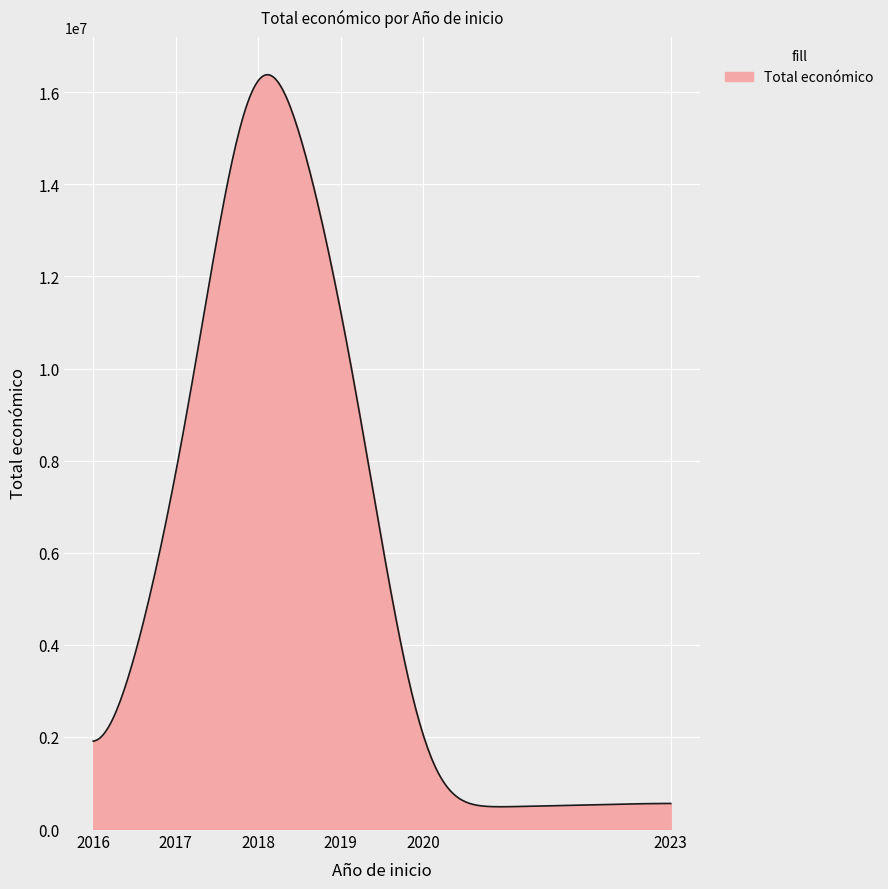

Does the chart have visible grid lines?

Yes